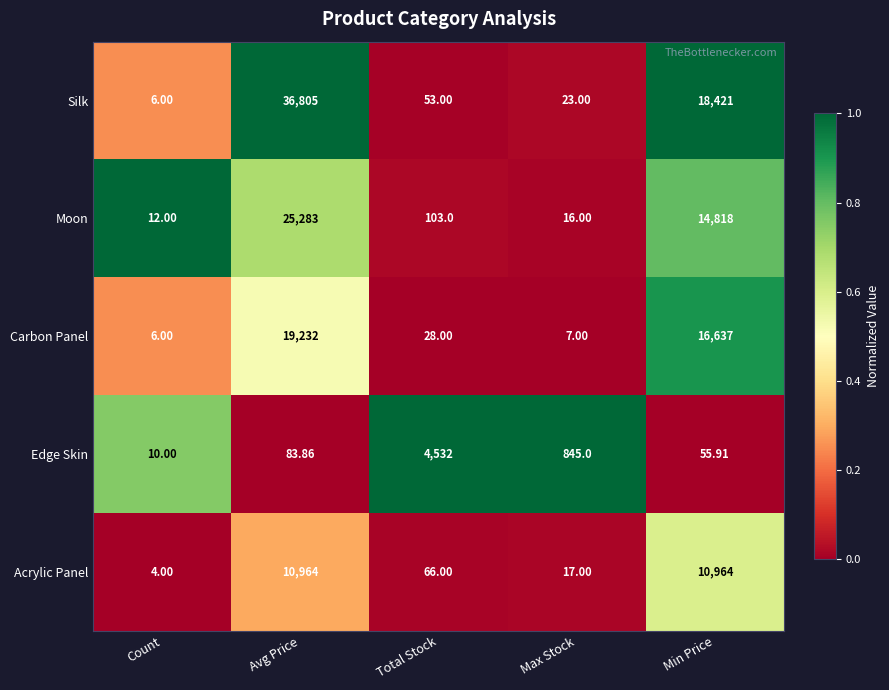

Which category has the highest value across all series?

Avg Price